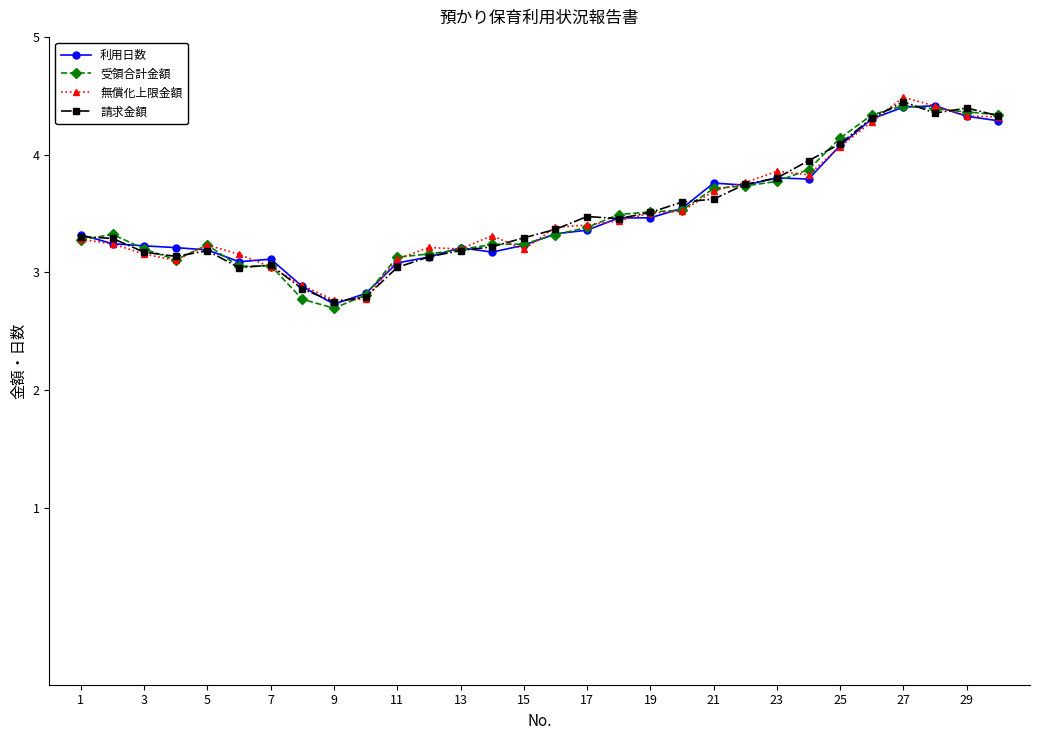

What is the maximum value for 受領合計金額?

4.4